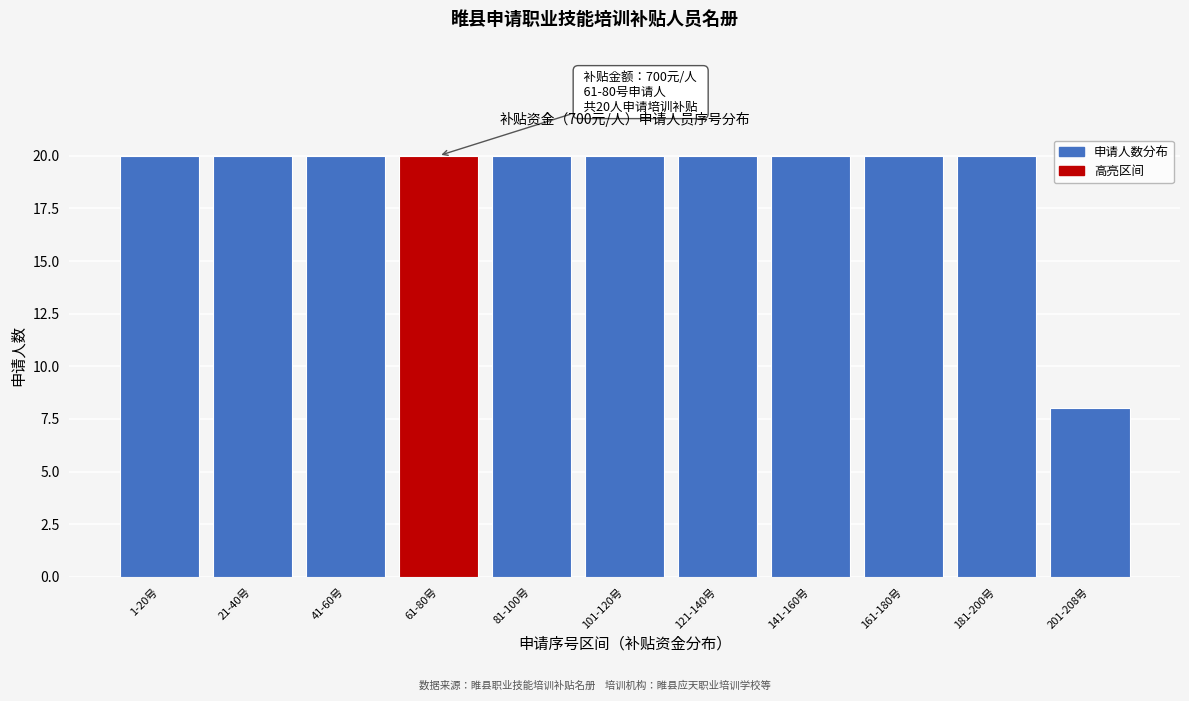

Reading left to right, list all the values displayed in this chart.

1-20号=20	21-40号=20	41-60号=20	61-80号=20	81-100号=20	101-120号=20	121-140号=20	141-160号=20	161-180号=20	181-200号=20	201-208号=8